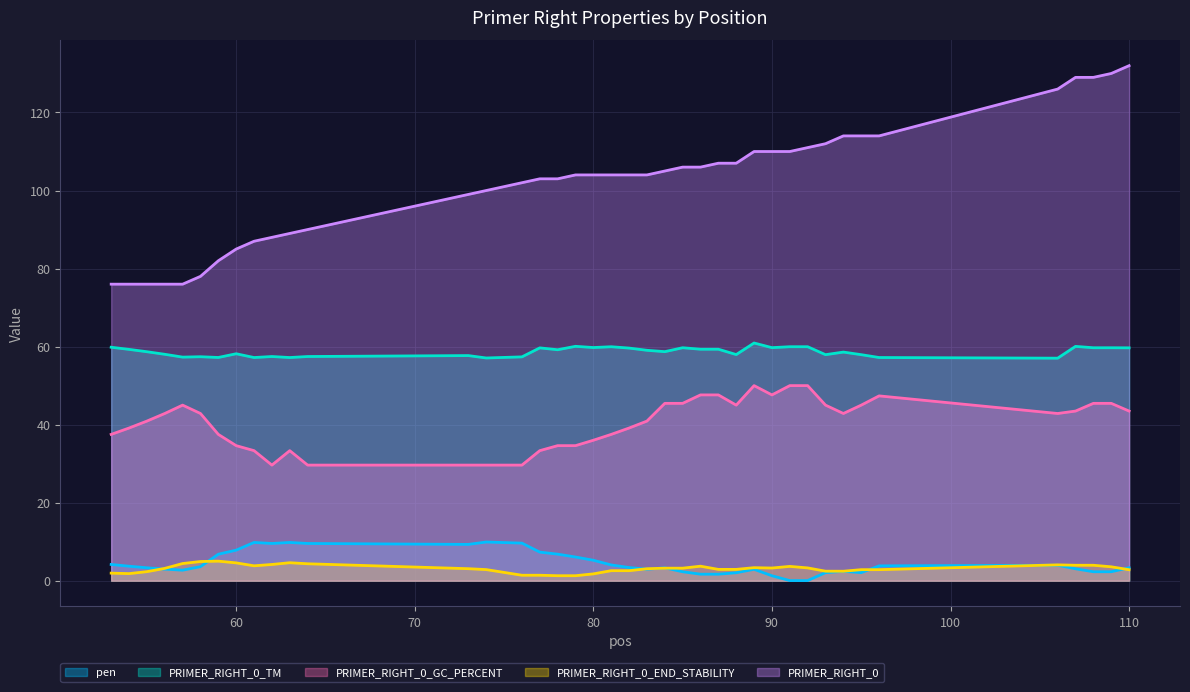

What is the lowest value of the PRIMER_RIGHT_0_GC_PERCENT series?

29.6